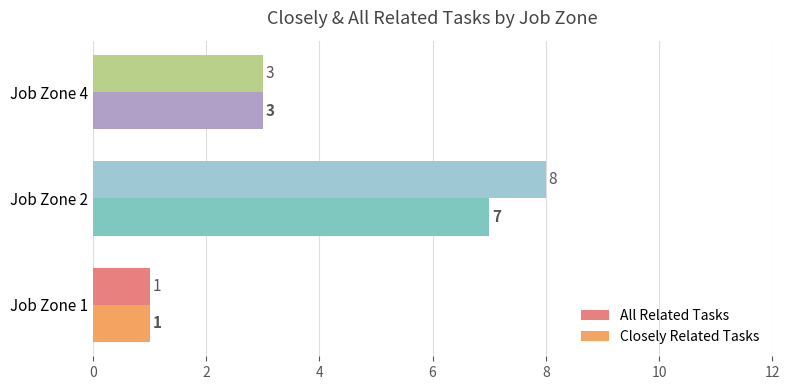

What is the sum of the All Related Tasks values at Job Zone 1 and Job Zone 2?

9